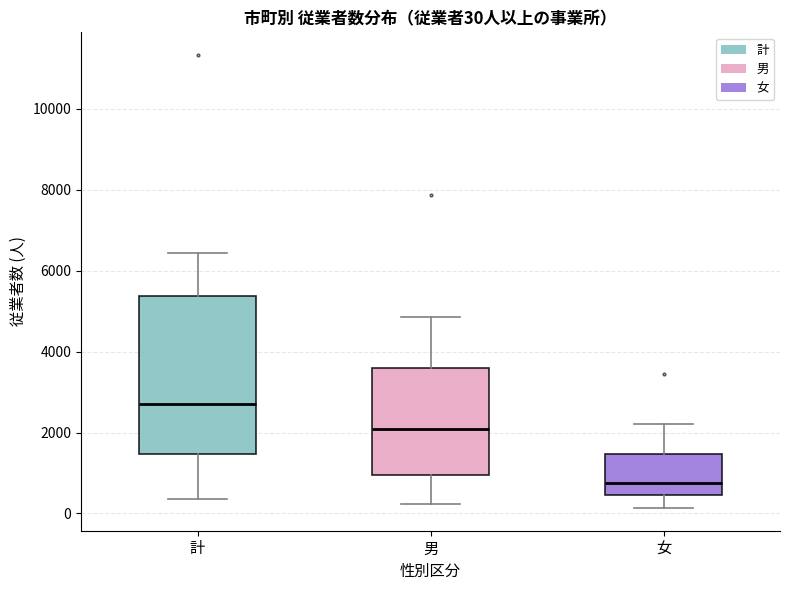

Comparing the boxes themselves (not the whiskers), which one is the tallest?

計